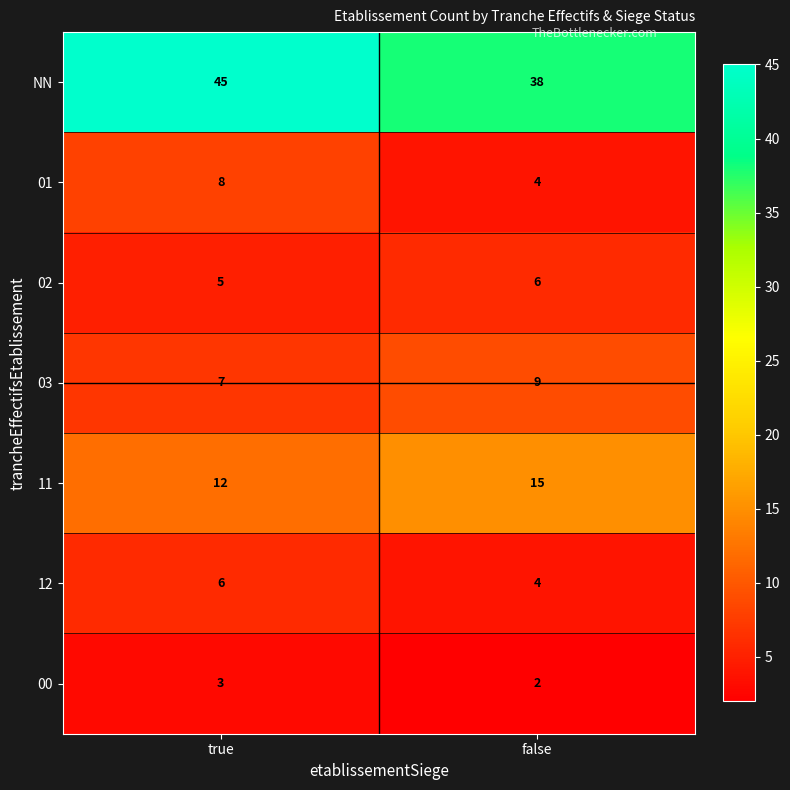

Is it true that 03 equals 2 at true?

False